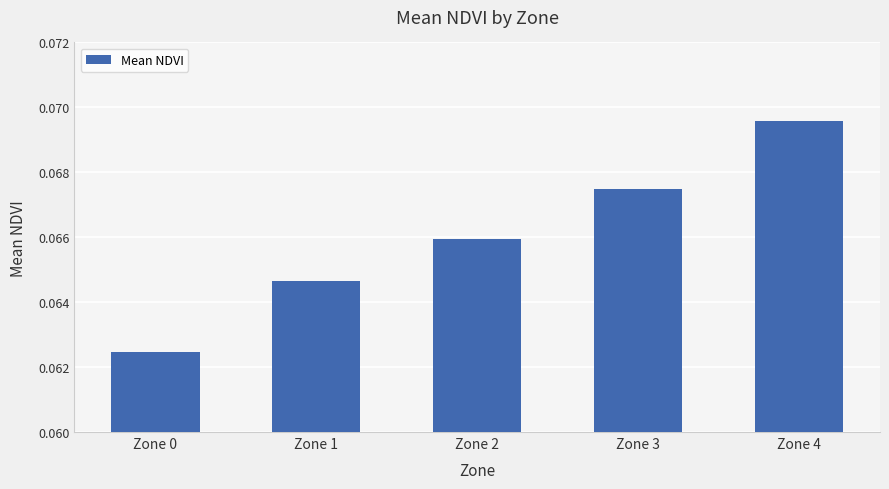

At which category does the chart reach its minimum across all series?

Zone 0